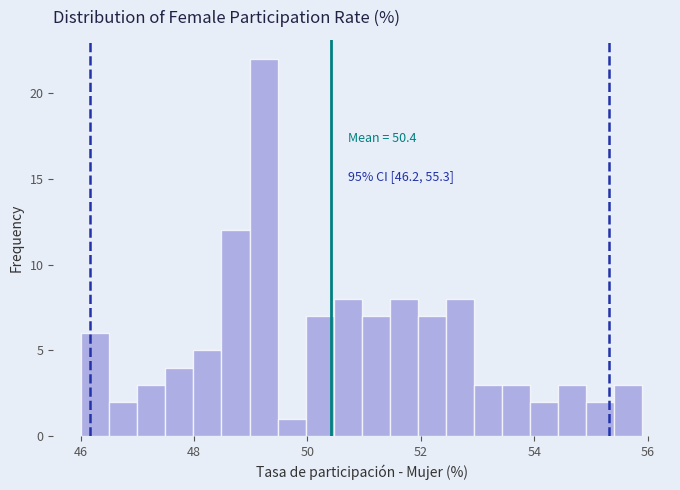

Around what value on the x-axis is the tallest bar? Give the approximate position of its centre, as read against the axis.

49.2